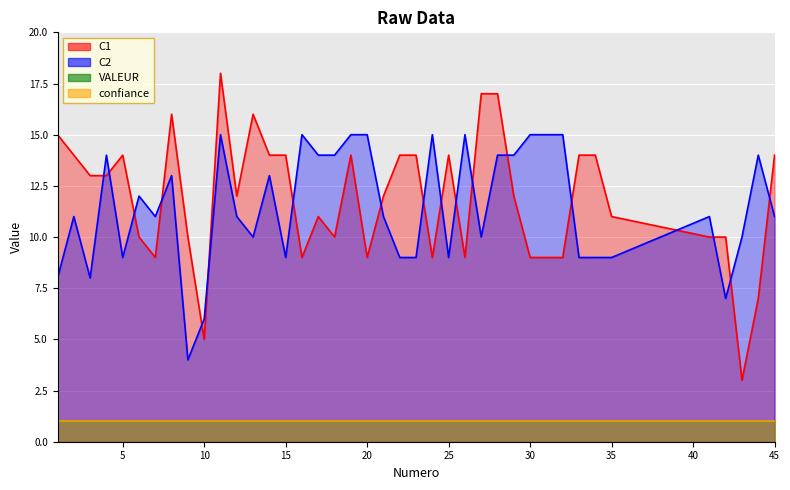

How many interior local peaks does the C2 series have?

11